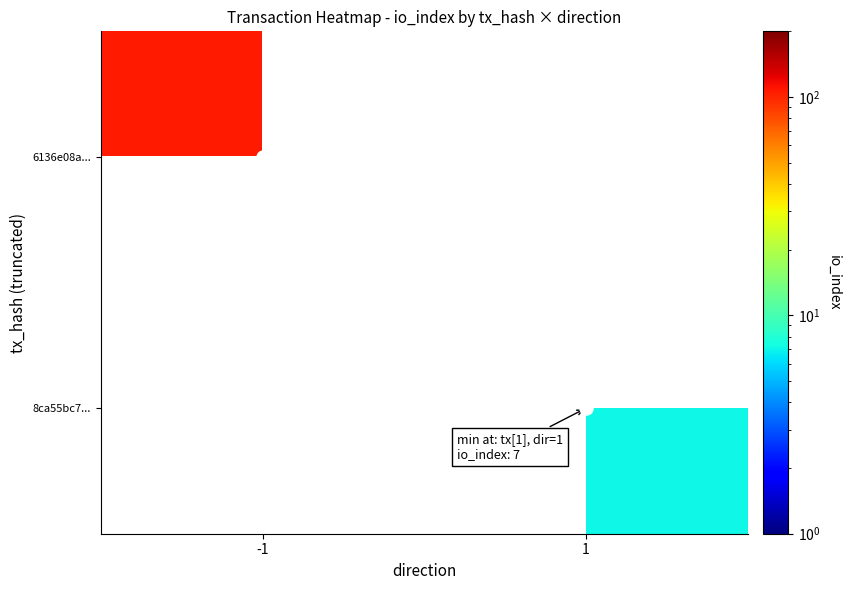

Rank the series by their average value, from lowest to highest.

6136e08a..., 8ca55bc7...